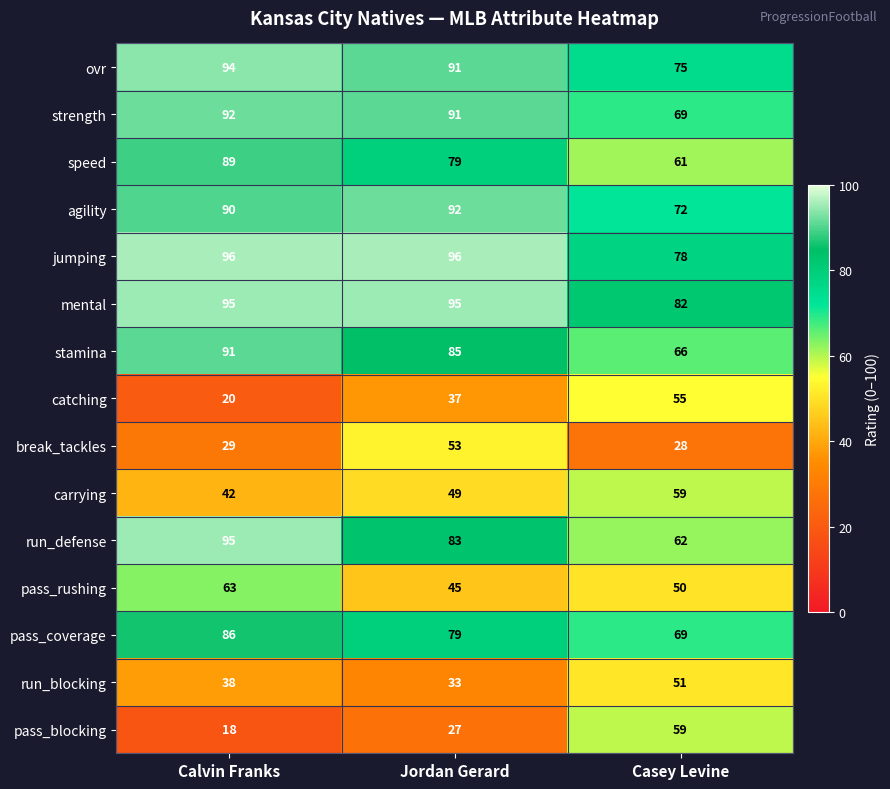

How many series are shown in this chart?

15